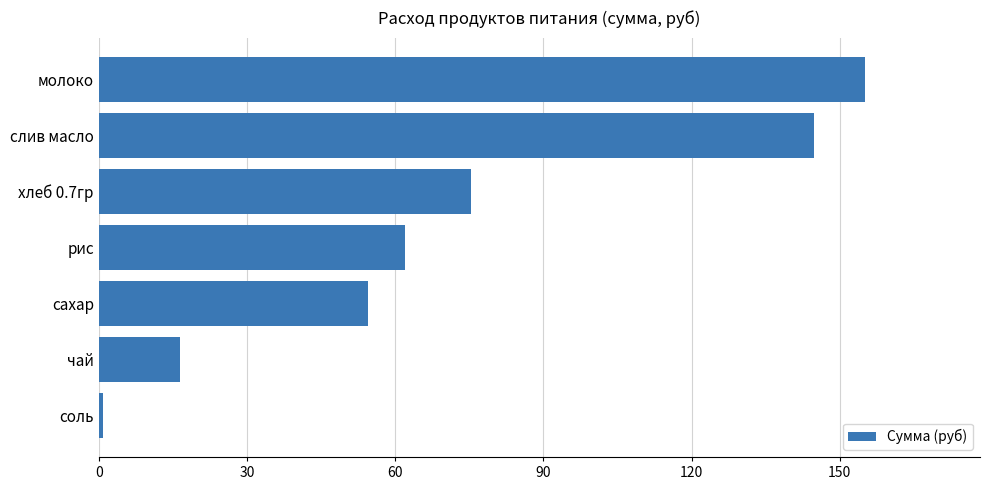

How many bars are there in total?

7